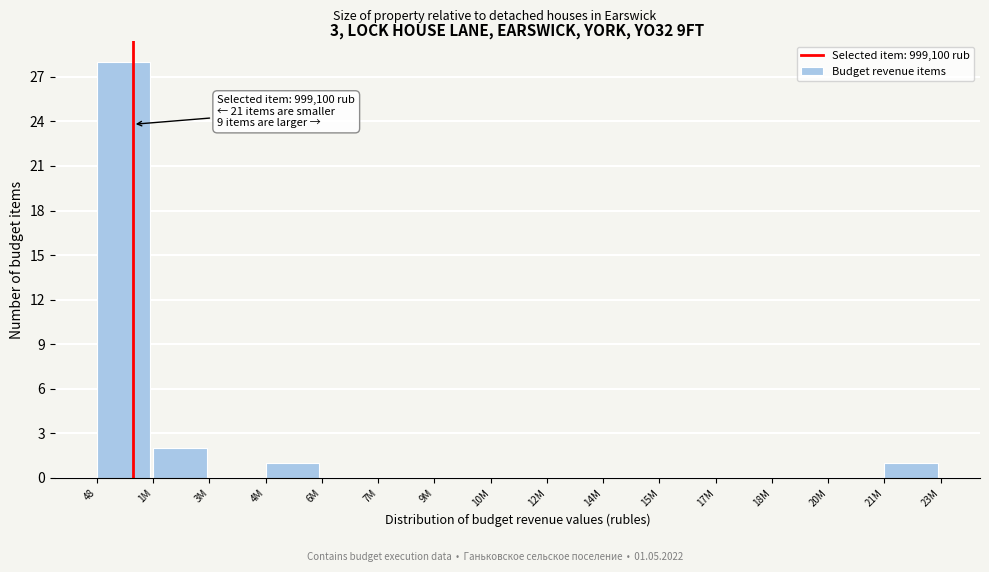

Reading right to left, what are all the values shown in this chart?

21M=1	20M=0	18M=0	17M=0	15M=0	14M=0	12M=0	10M=0	9M=0	7M=0	6M=0	4M=1	3M=0	1M=2	48=28